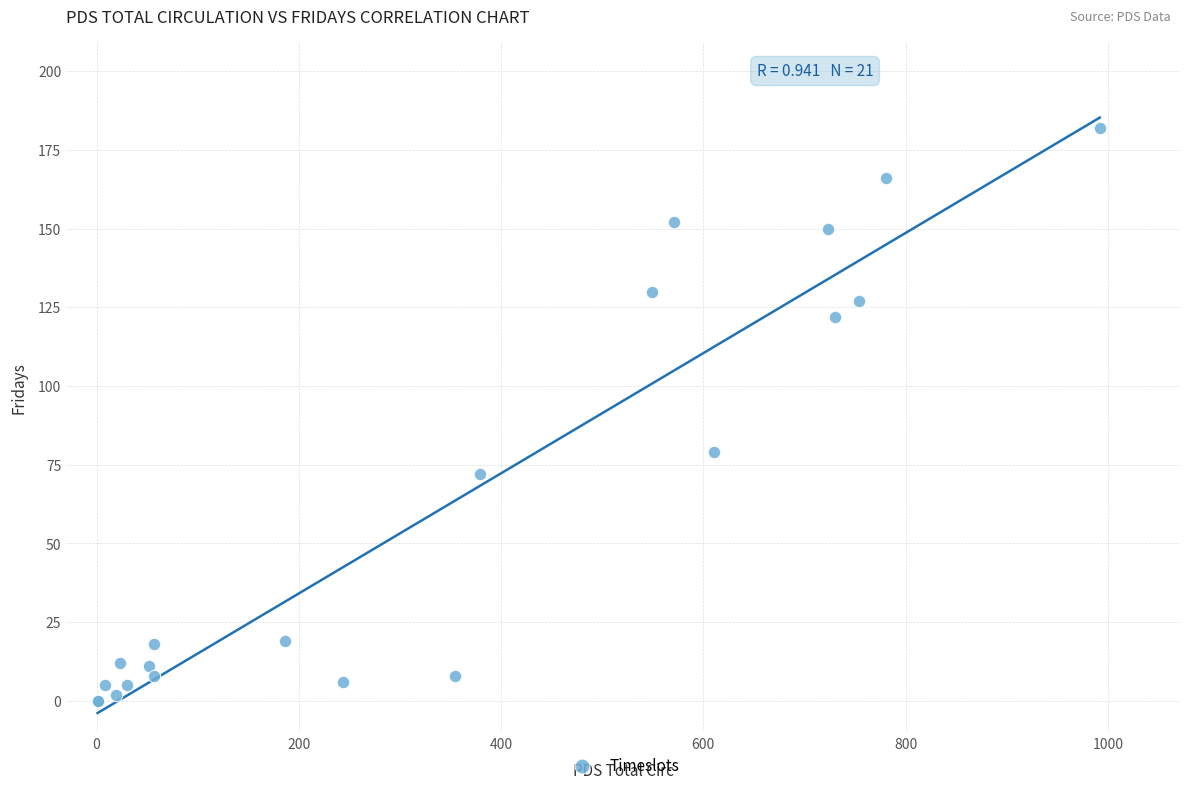

What Y value in the scatter plot is closest to 91?

79